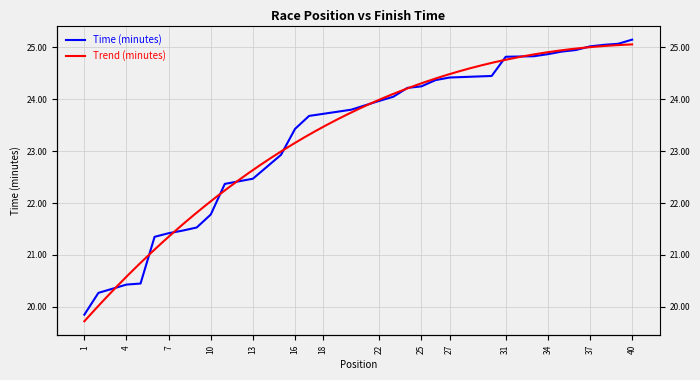

The value at 24 is 24.2. True or false?

True